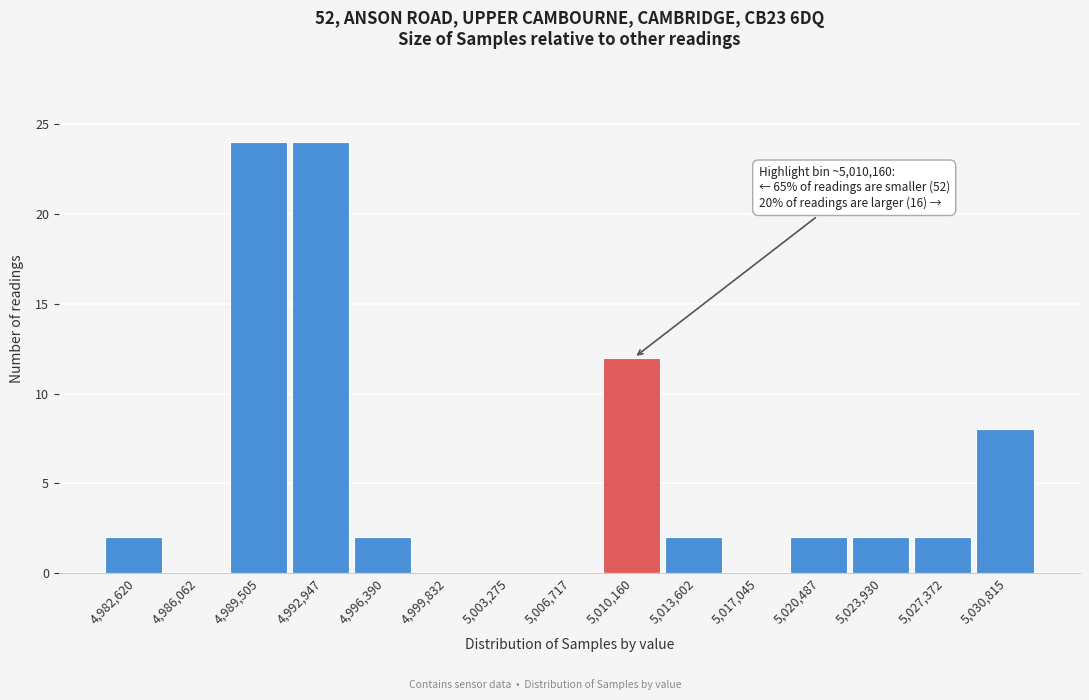

Reading left to right, what are all the values shown in this chart?

4,982,620=2	4,986,062=0	4,989,505=24	4,992,947=24	4,996,390=2	4,999,832=0	5,003,275=0	5,006,717=0	5,010,160=12	5,013,602=2	5,017,045=0	5,020,487=2	5,023,930=2	5,027,372=2	5,030,815=8